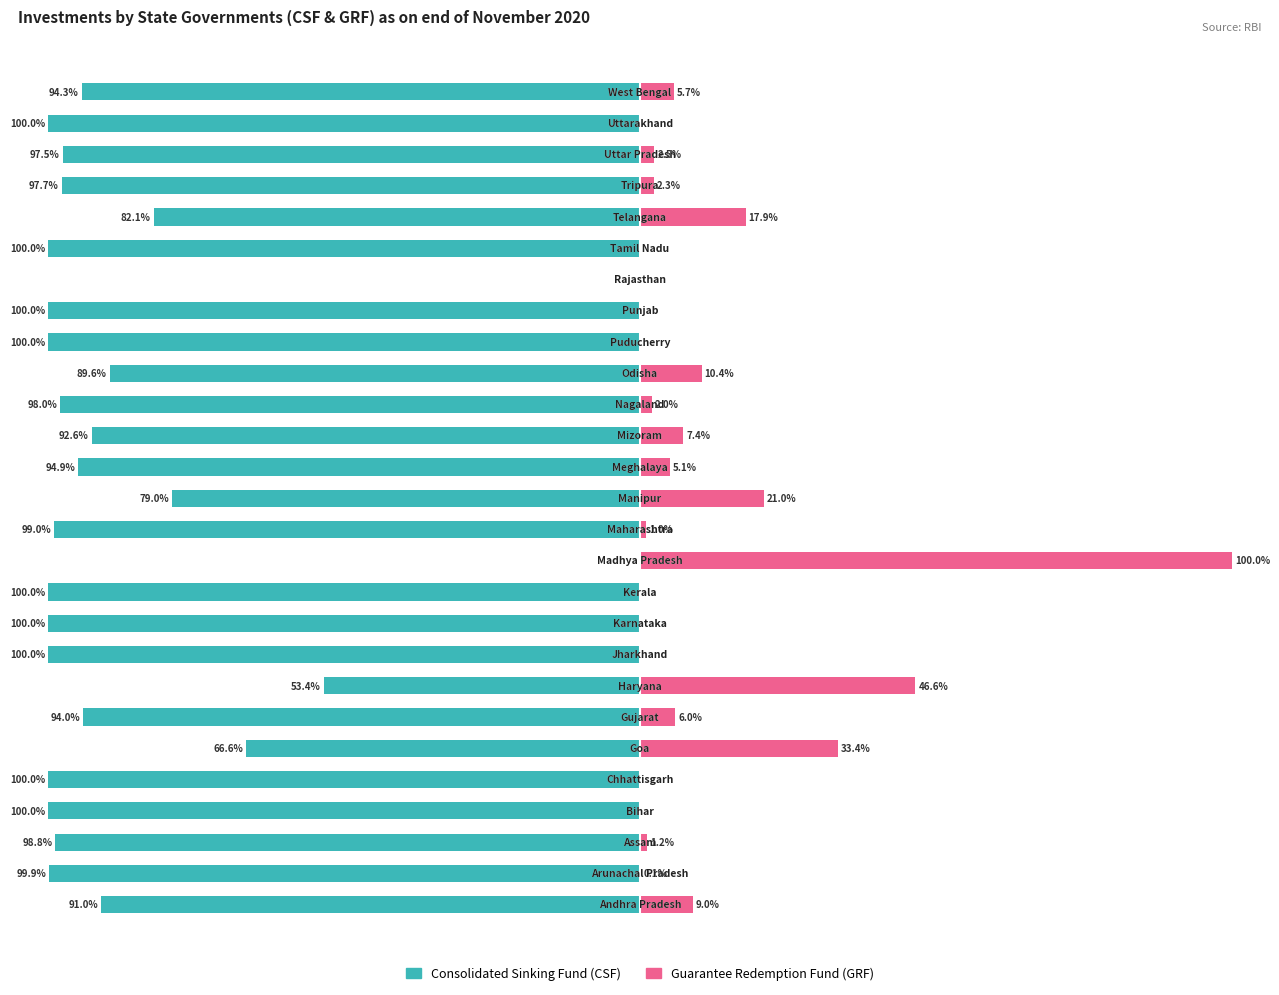

Is it true that Guarantee Redemption Fund (GRF) equals 0.0 at 10?

True